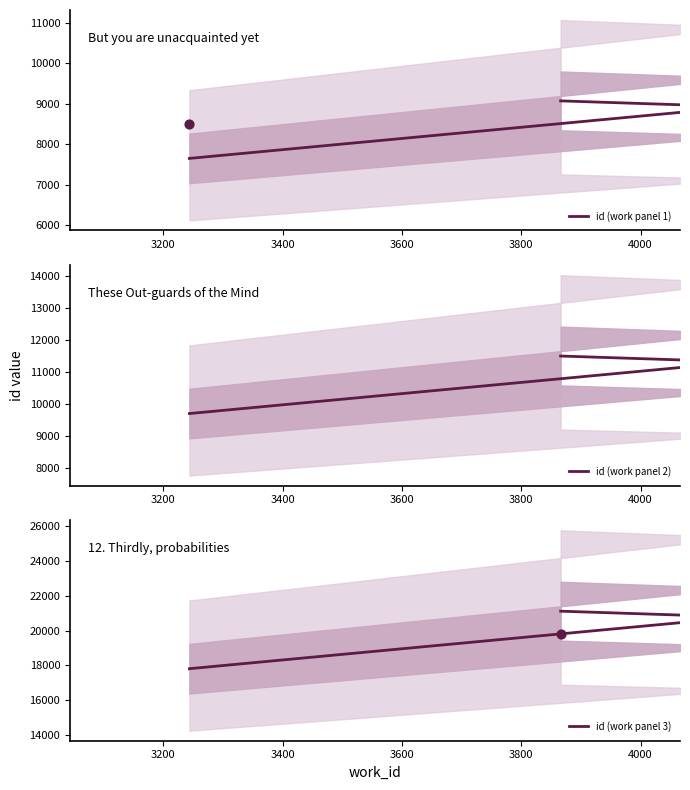

Is the value of id (work panel 3) at 3000 greater than the value of id (work panel 1) at 3200?

Yes